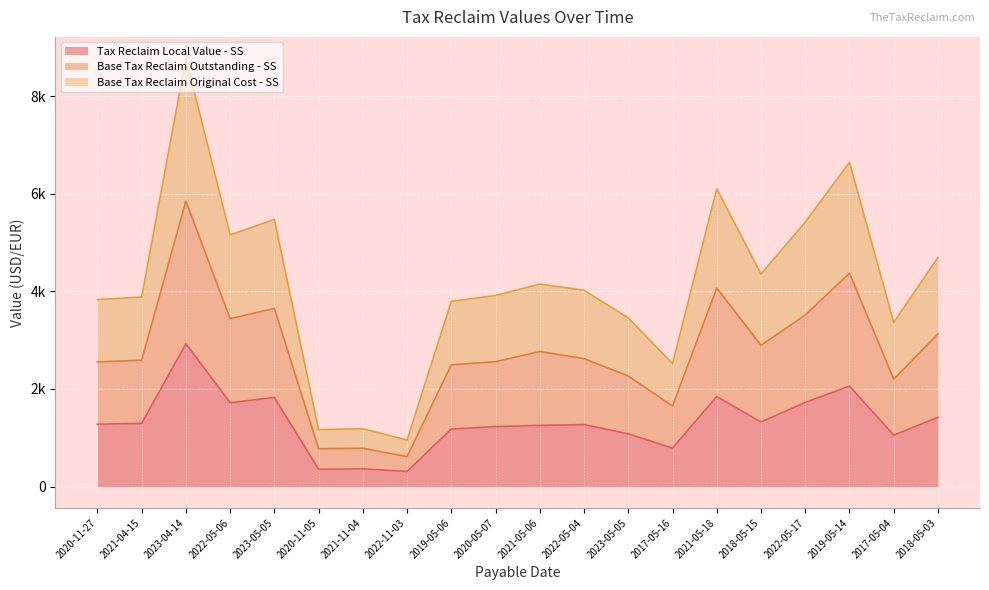

What are all the series names shown in the legend?

Tax Reclaim Local Value - SS, Base Tax Reclaim Outstanding - SS, Base Tax Reclaim Original Cost - SS